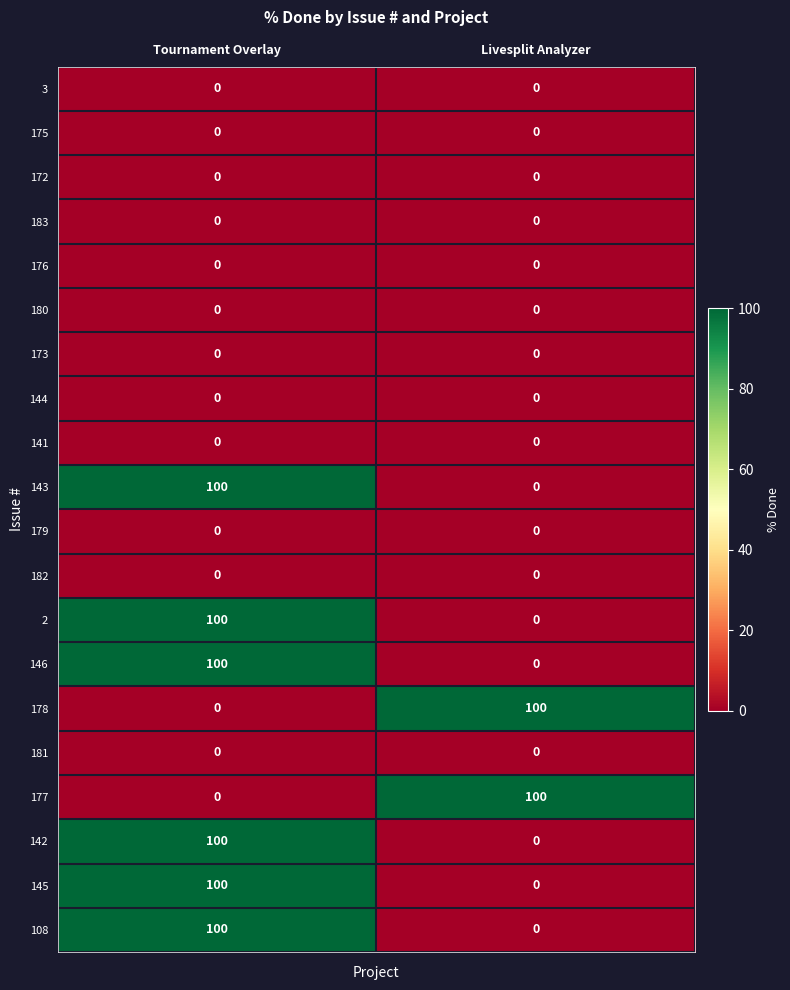

How many data points does each series have?

2